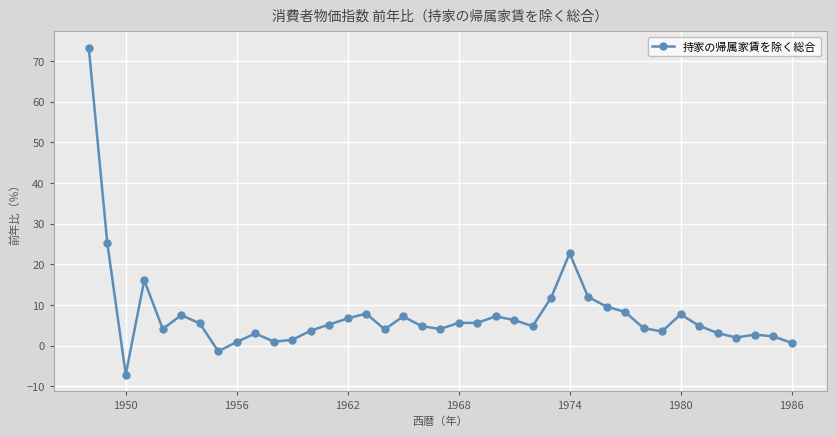

What is the maximum value shown in the chart?

73.3